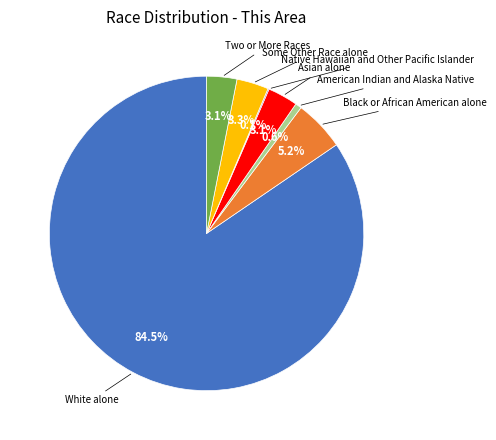

Is there a majority slice in this chart?

Yes